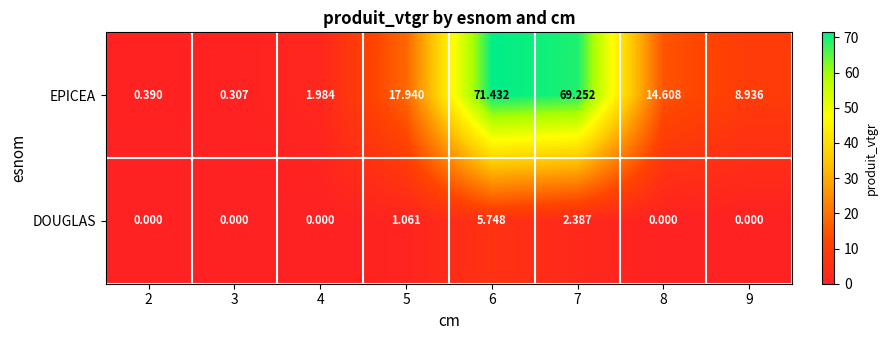

List the series in order of their peak value, highest first.

EPICEA, DOUGLAS